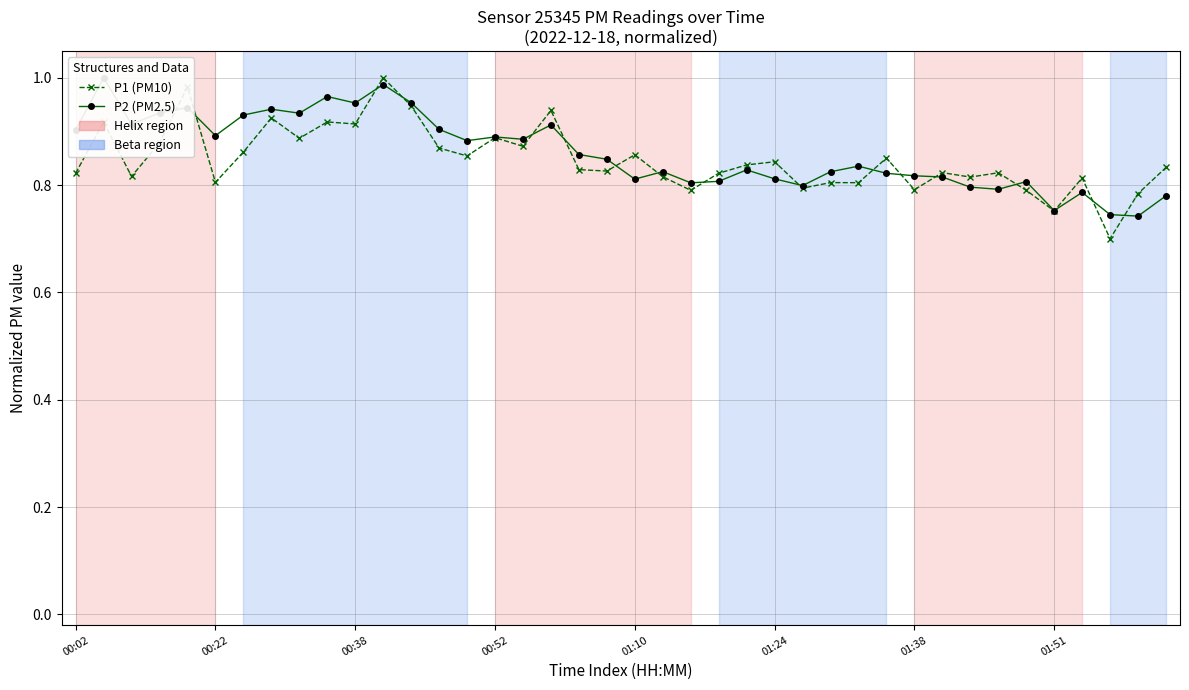

Is this an area chart (filled region under the line)?

No